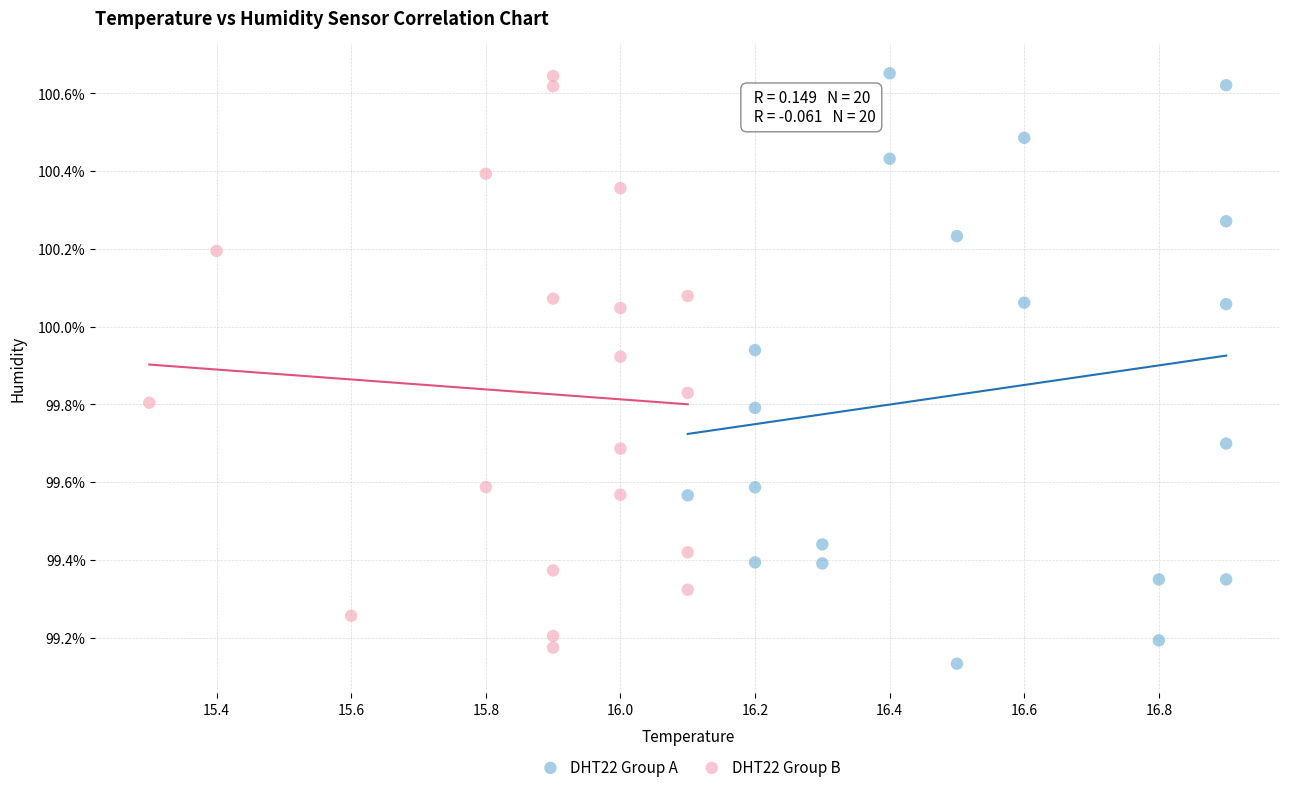

Which series contains the lowest Y value?

DHT22 Group A